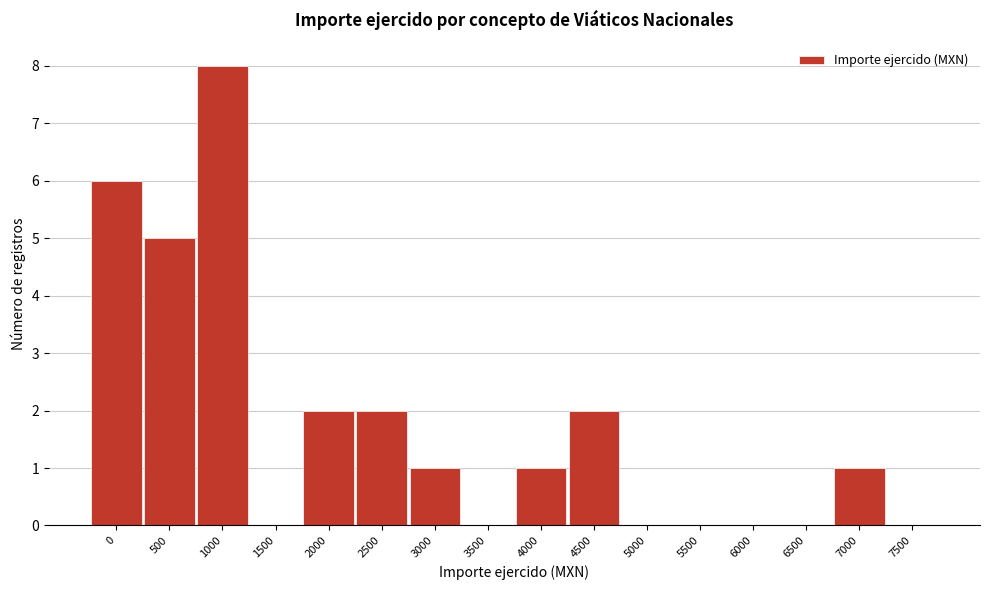

Reading right to left, transcribe all the data shown in this chart.

7500=0	7000=1	6500=0	6000=0	5500=0	5000=0	4500=2	4000=1	3500=0	3000=1	2500=2	2000=2	1500=0	1000=8	500=5	0=6